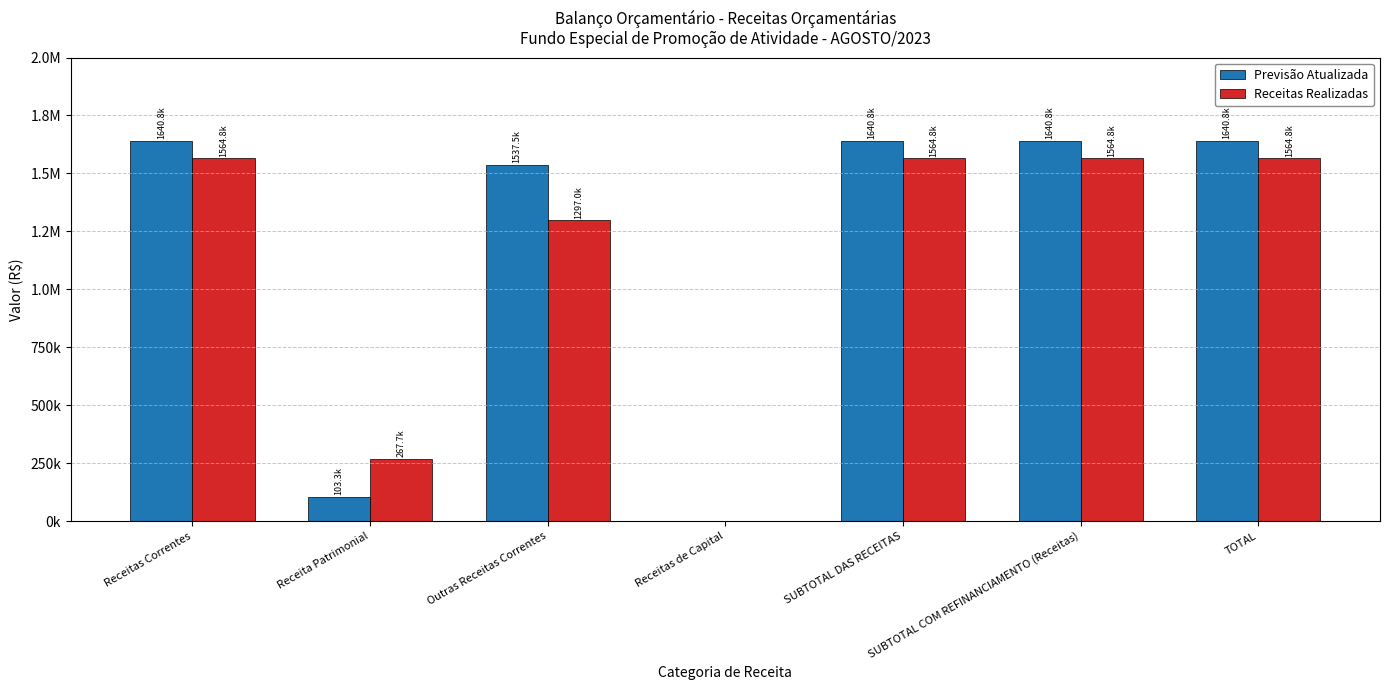

What are all the series names shown in the legend?

Previsão Atualizada, Receitas Realizadas